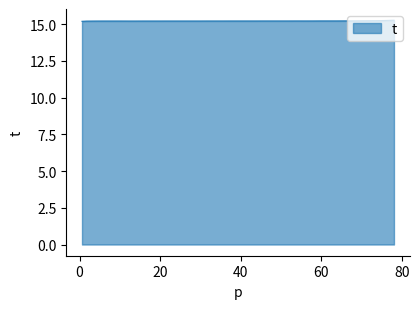

What is the maximum value shown in the chart?

15.3